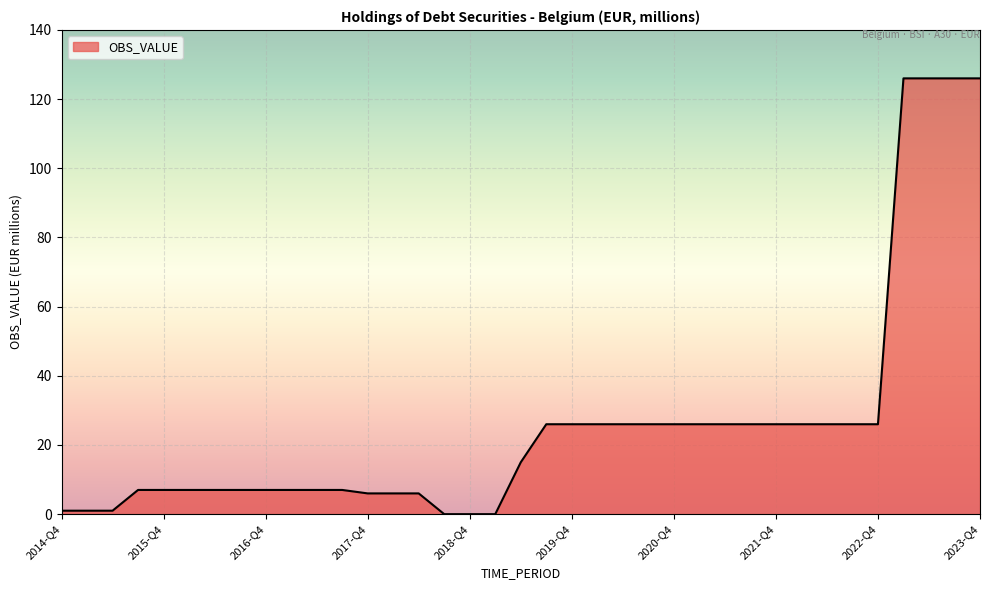

What is the greatest value displayed?

126